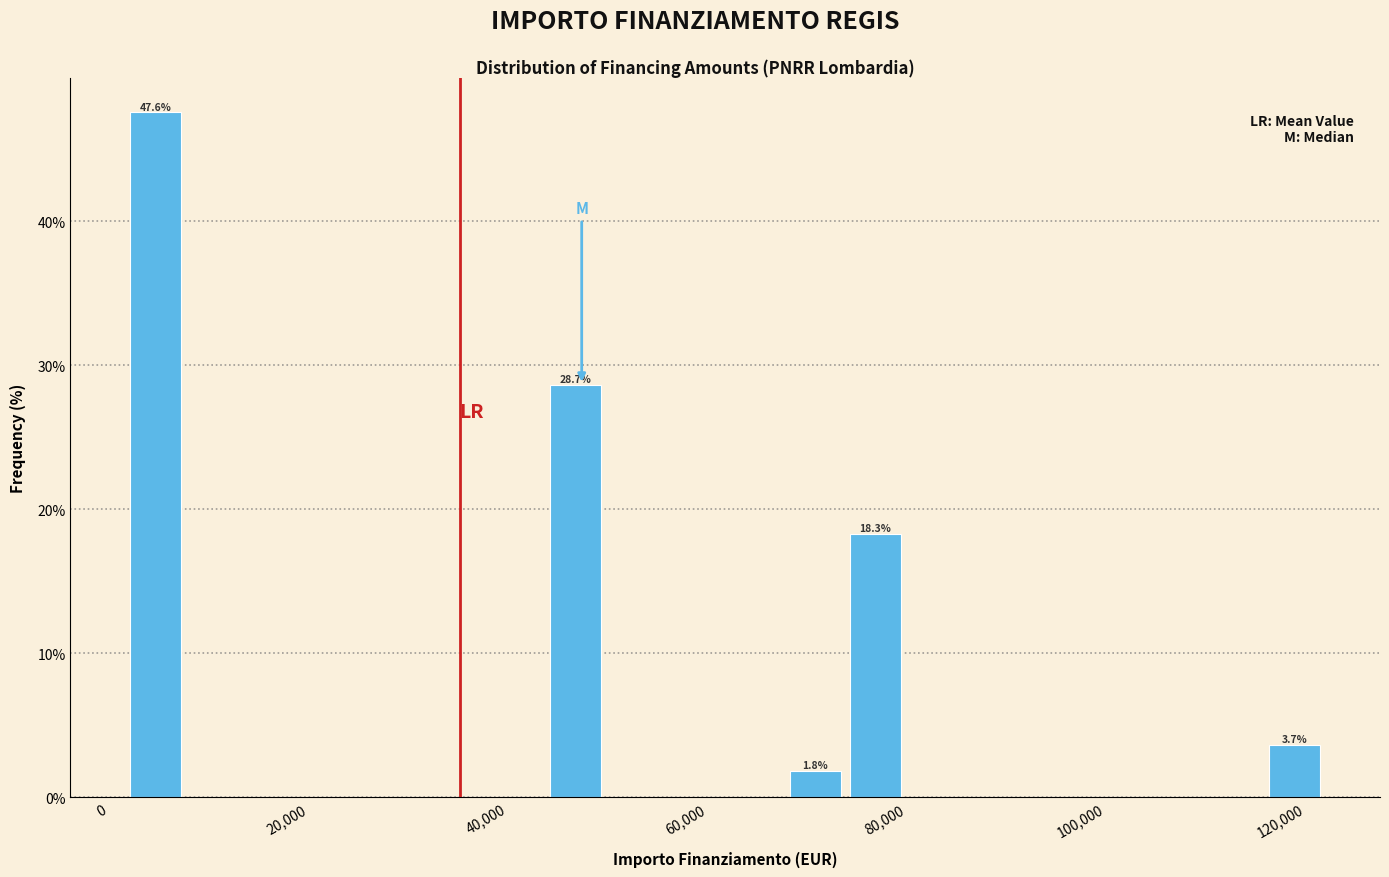

Around what value on the x-axis is the tallest bar? Give the approximate position of its centre, as read against the axis.

4000